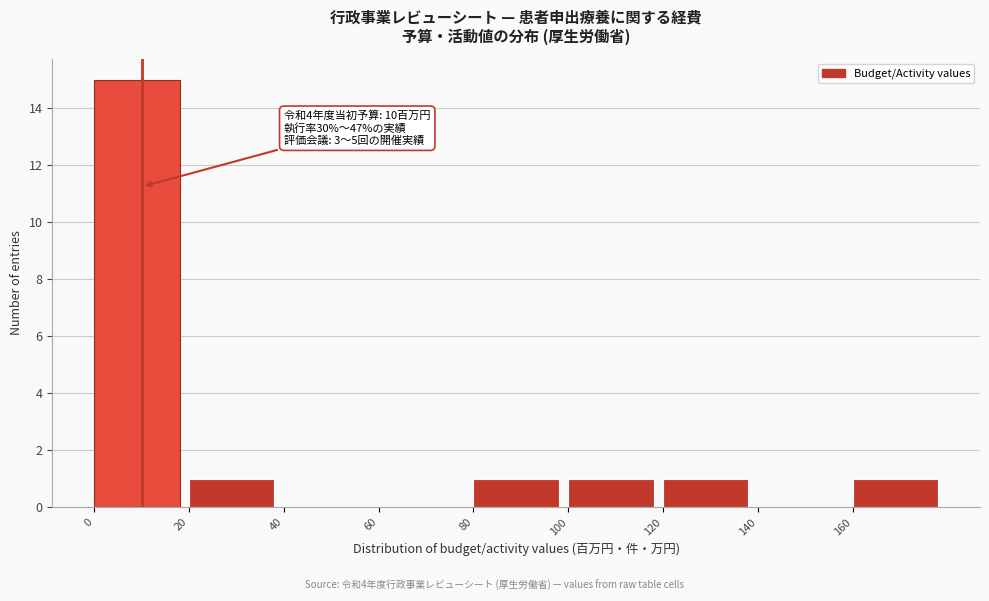

Which range on the x-axis has the tallest bar?

0 to 20